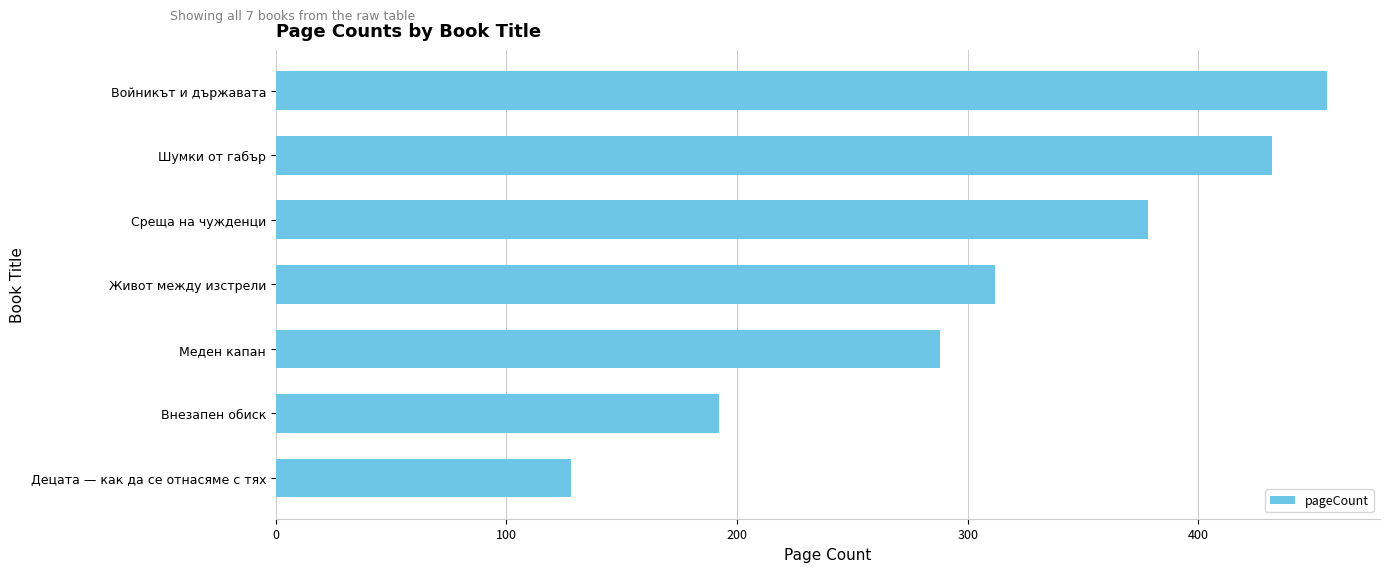

What is the label of the 2nd bar from the bottom?

Внезапен обиск